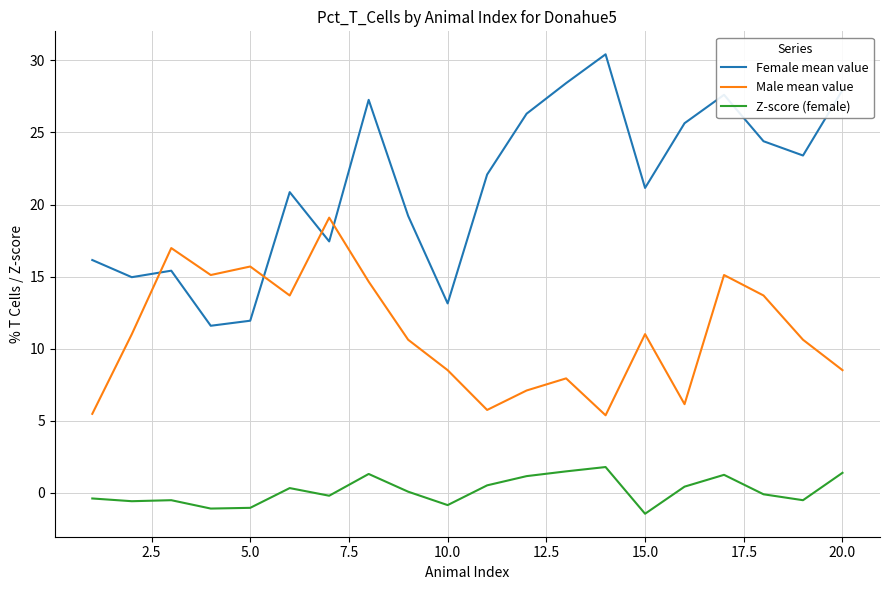

Which series has the widest spread of values?

Female mean value